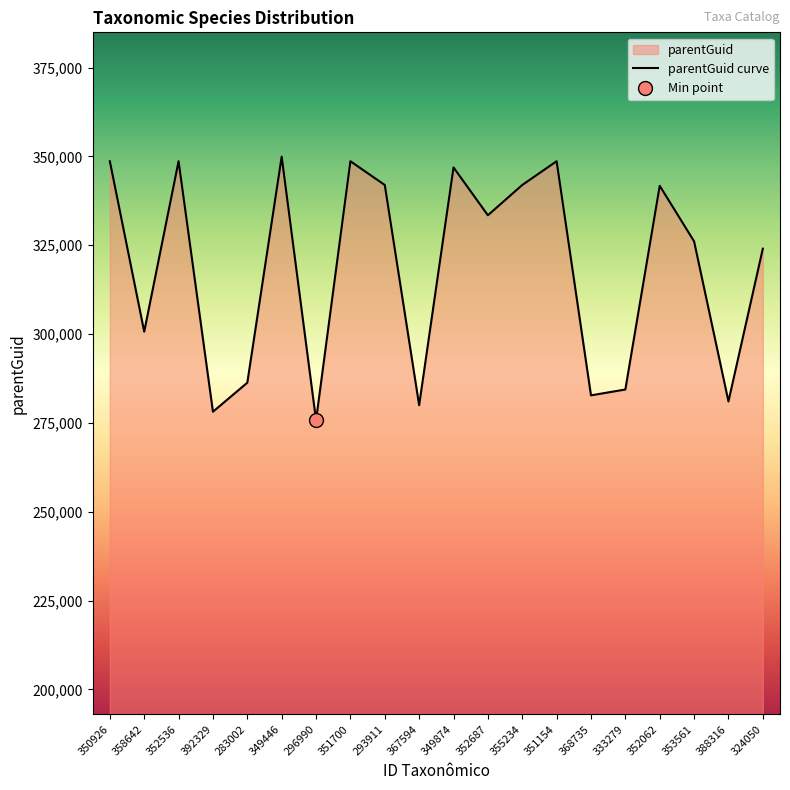

Between 352687 and 349446, which is larger?

349446